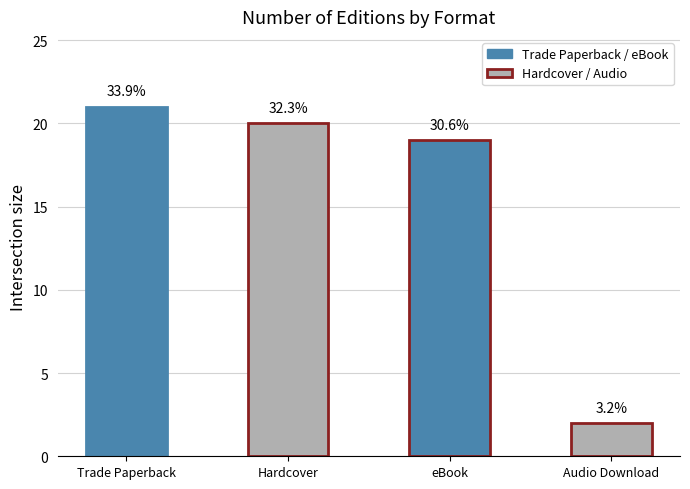

What value does the data have at eBook?

19